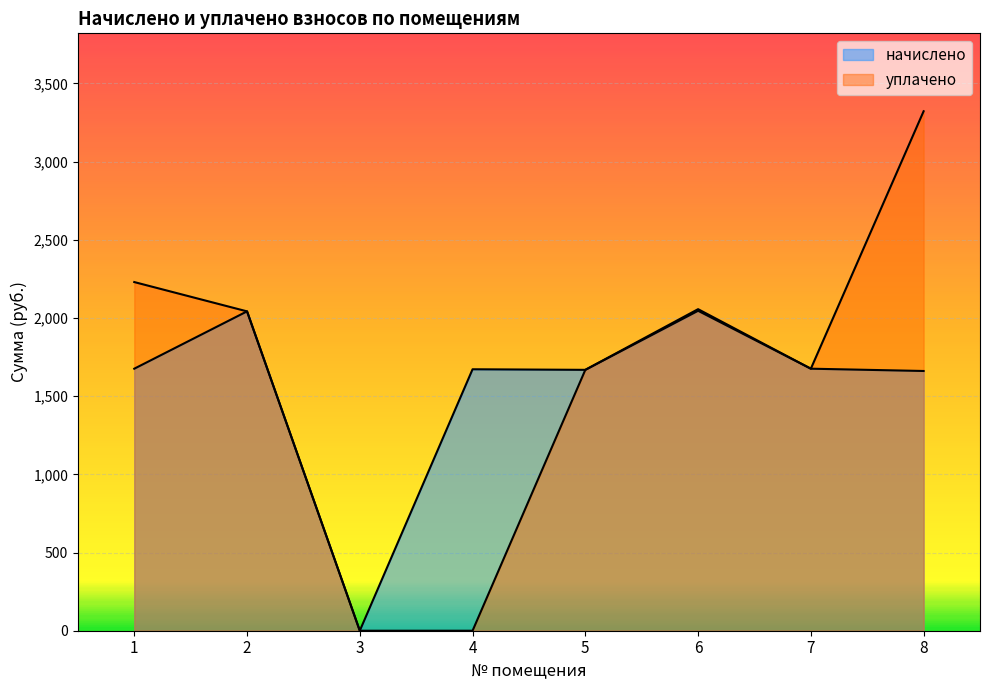

What is the difference between the начислено values at 6 and 2?

3.7